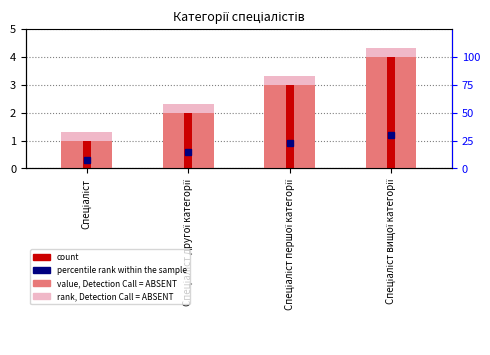

What is the average value of the value, Detection Call = ABSENT series?

2.5